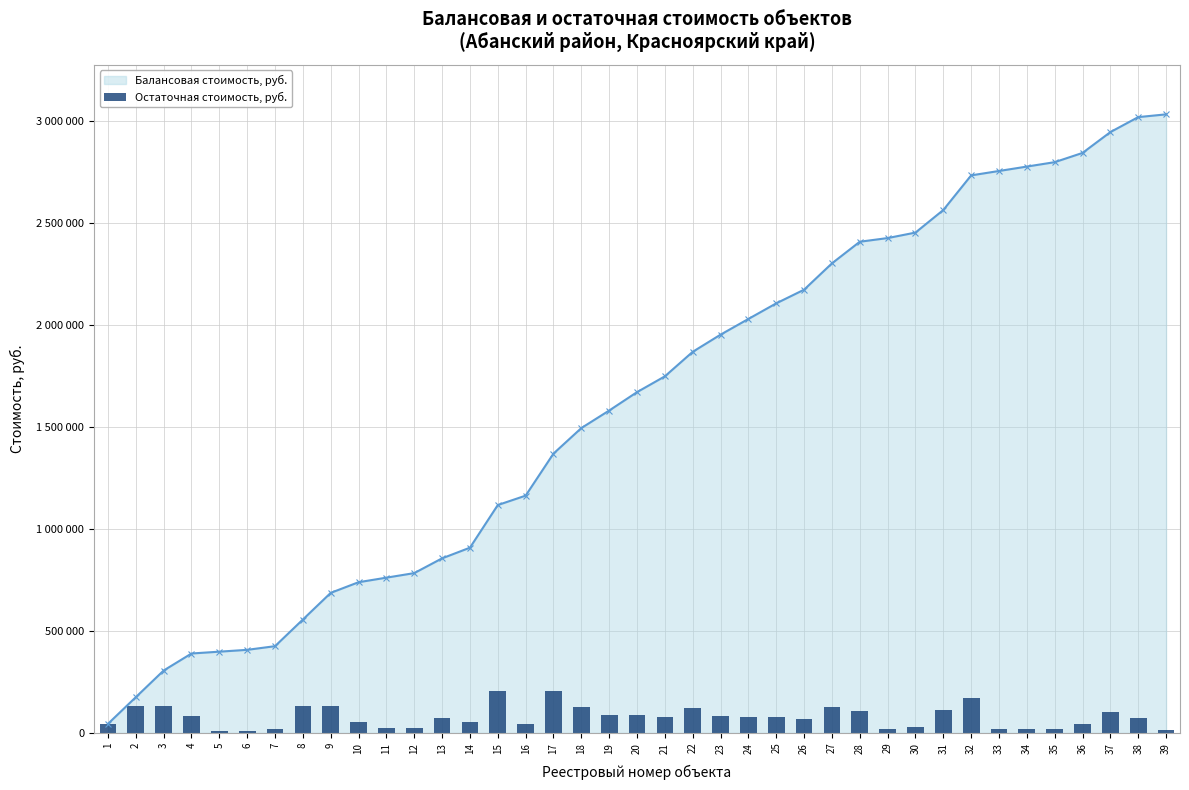

Reading left to right, transcribe all the data shown in this chart.

44731	175374	306017	389412	398389	407366	425322	555965	686608	738794	761094	783403	855824	908010	1116952	1163040	1369126	1494157	1580134	1670280	1747691	1867907	1951955	2028913	2105416	2172355	2301338	2407329	2425275	2452193	2562894	2732479	2754070	2775661	2797252	2842593	2944658	3018067	3031551